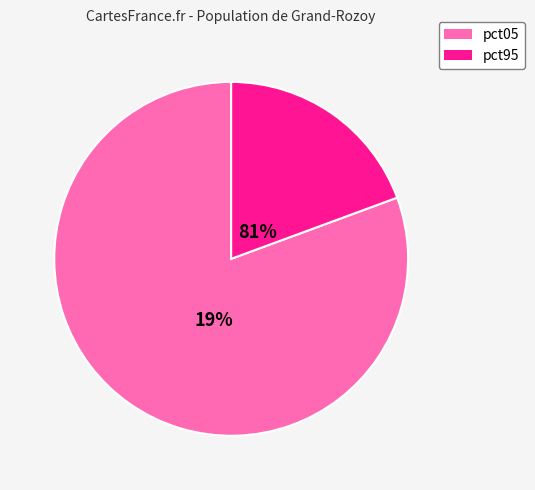

The pct55 slice represents 1% of the pie. True or false?

False